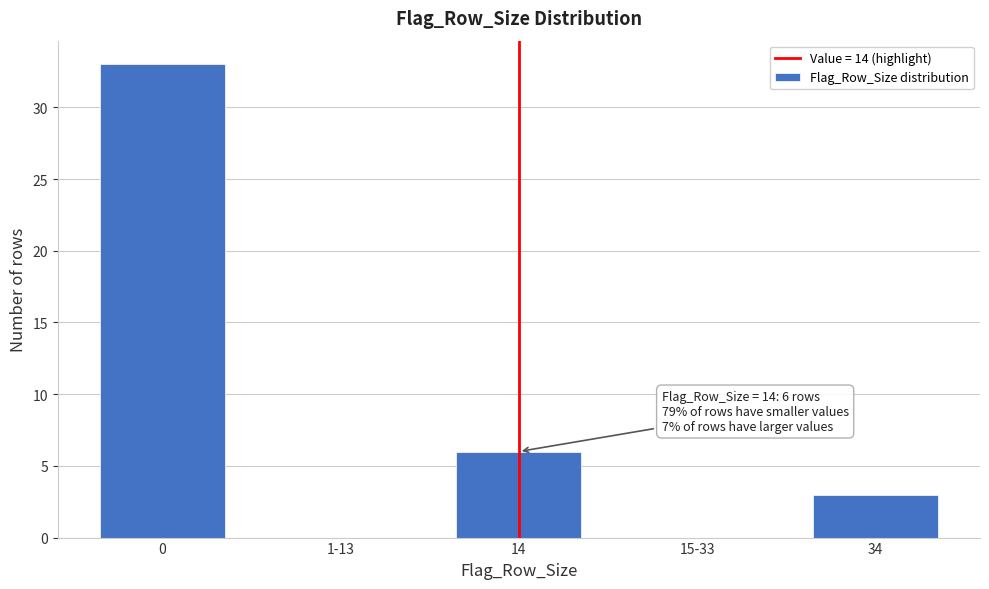

Reading left to right, extract all data points from this chart.

0=33	1-13=0	14=6	15-33=0	34=3